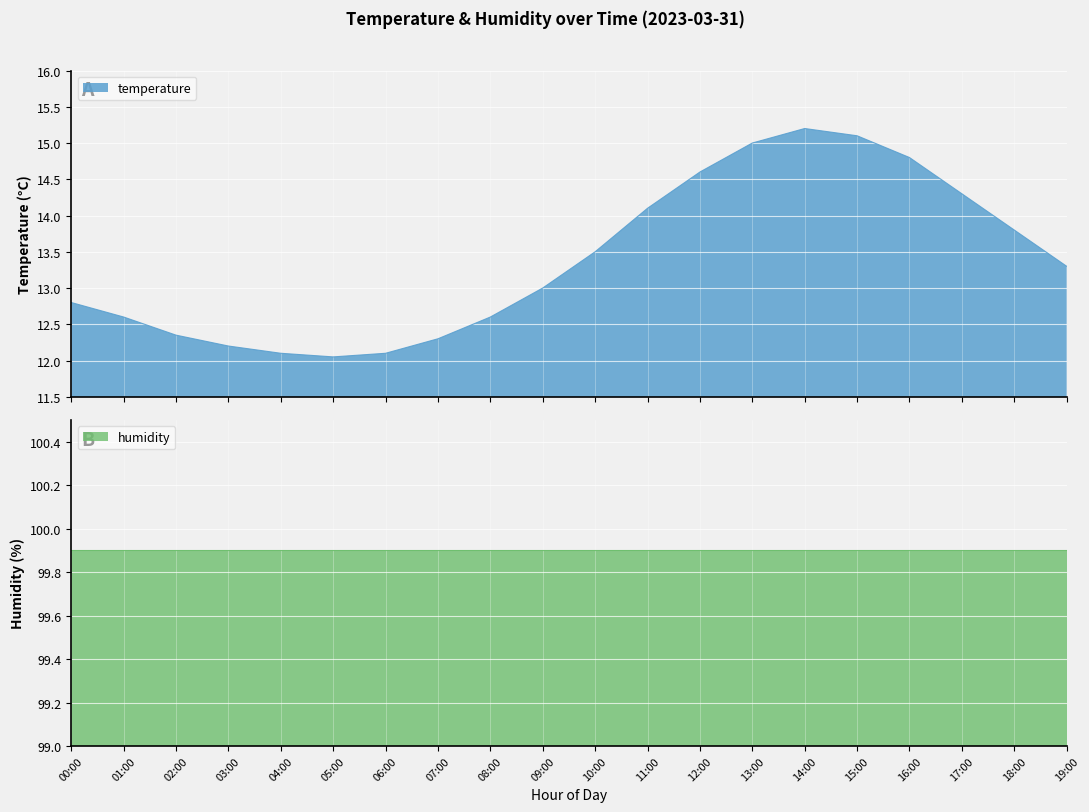

The chart shows a value of 5.8 at 18:00. True or false?

False